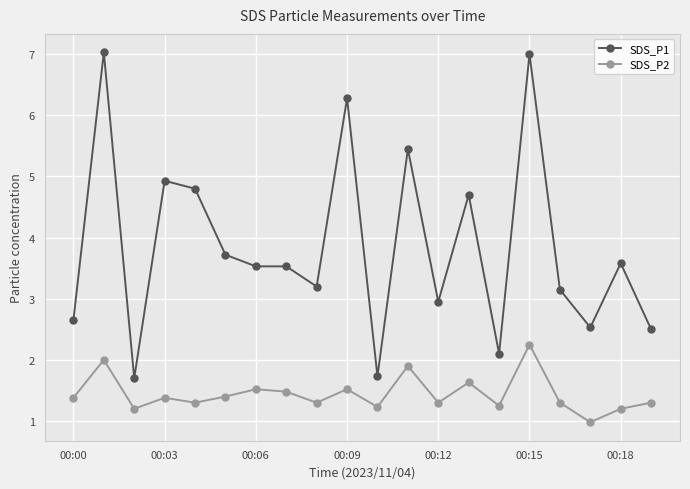

What is the maximum value shown in the chart?

7.0